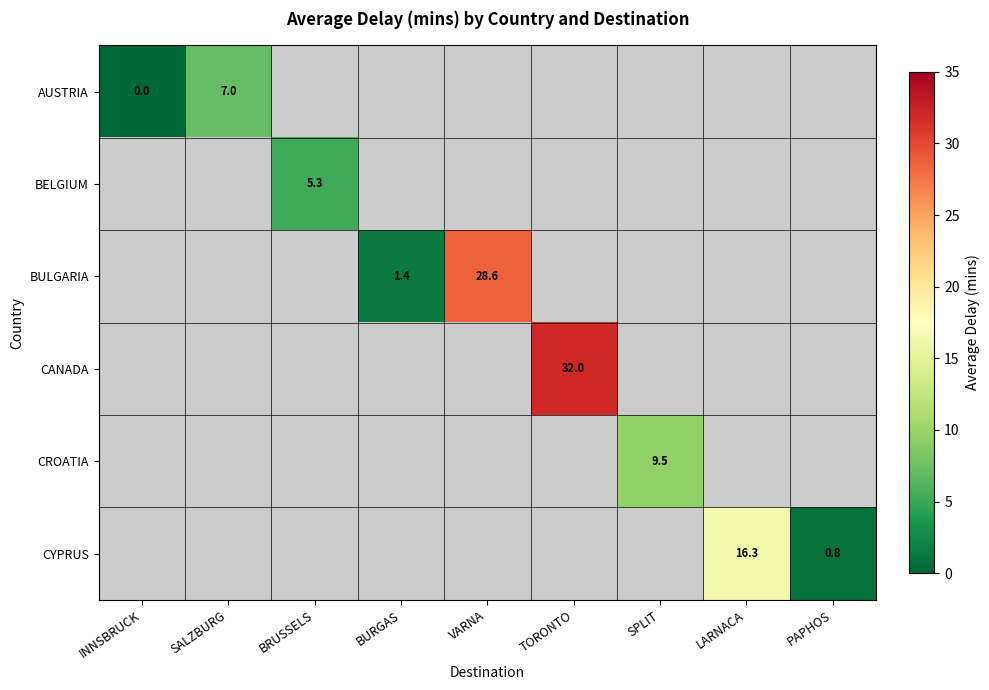

Which label corresponds to the smallest value in the chart?

INNSBRUCK